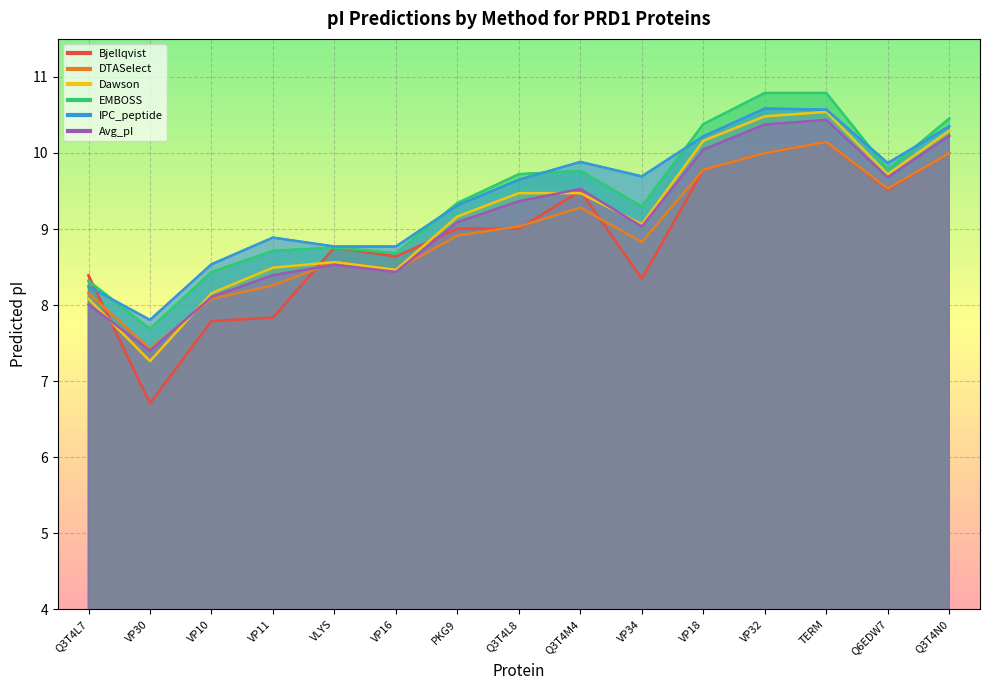

How many interior local valleys does the Avg_pI series have?

4